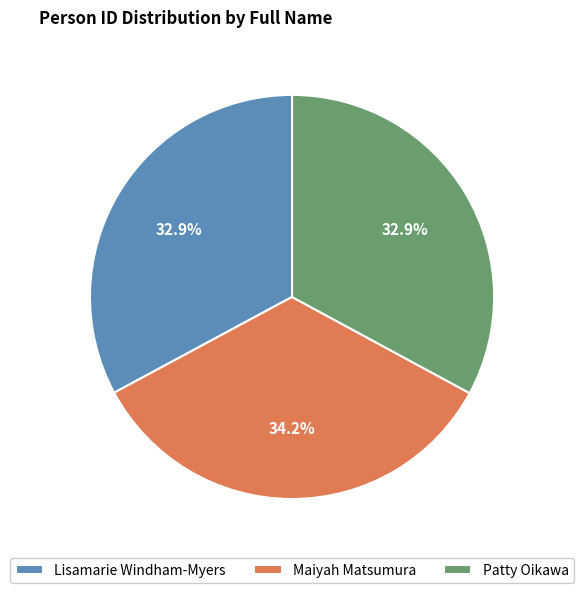

Does Lisamarie Windham-Myers represent more than half of the total?

No